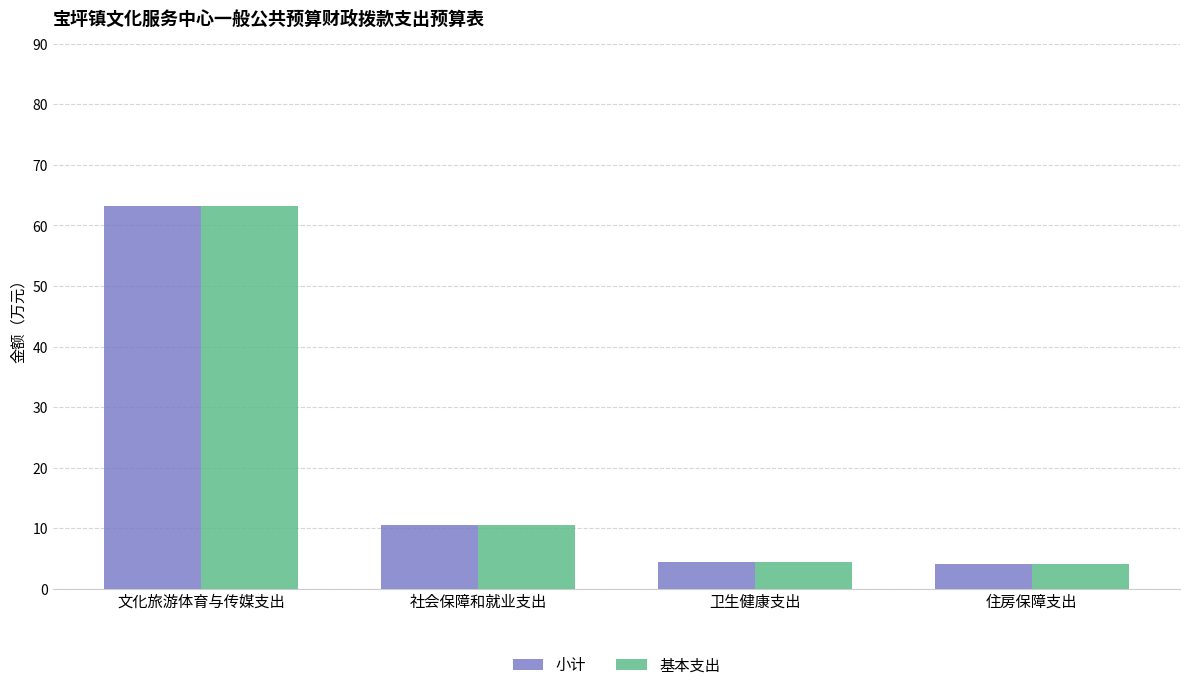

The 基本支出 series shows 34.8 at 文化旅游体育与传媒支出. True or false?

False